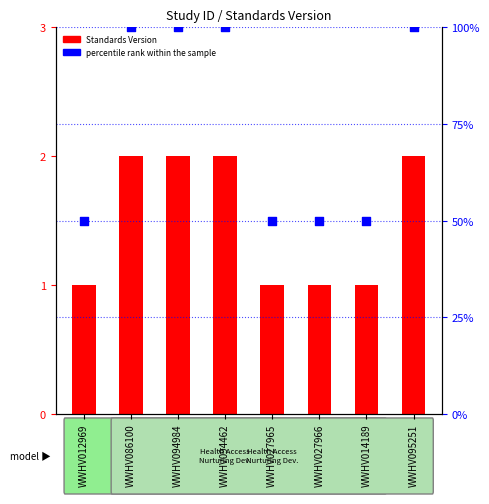

Is the value of percentile rank within the sample at WWHV027965 greater than the value of Standards Version at WWHV094984?

Yes